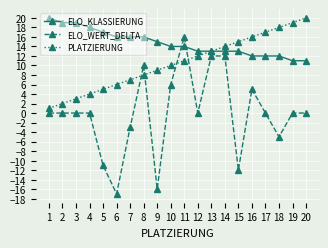

The value of ELO_WERT_DELTA at 6 is -4. True or false?

False